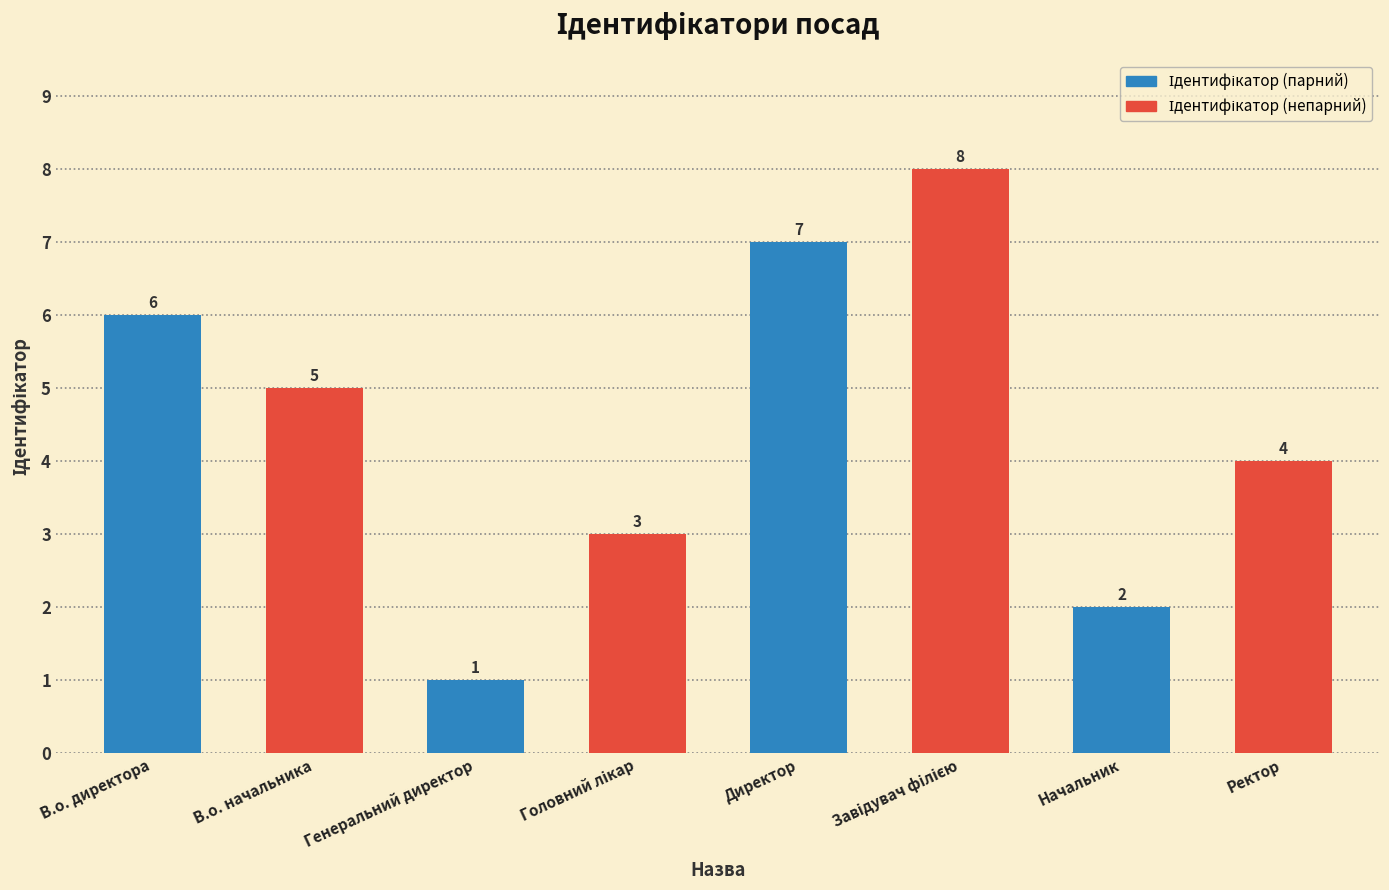

How many data points are less than 5?

4